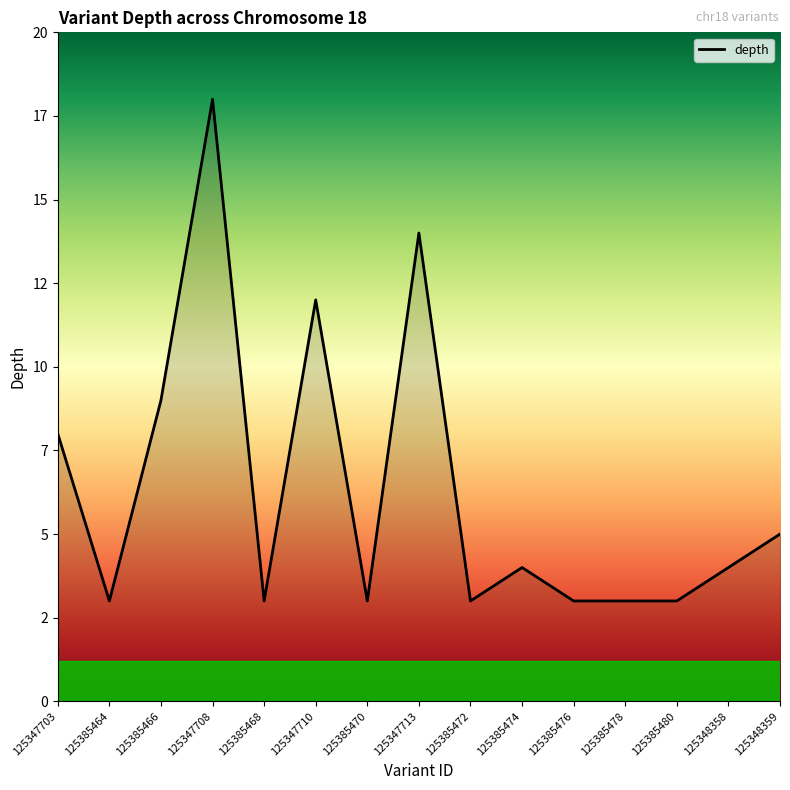

Does the chart have visible grid lines?

No